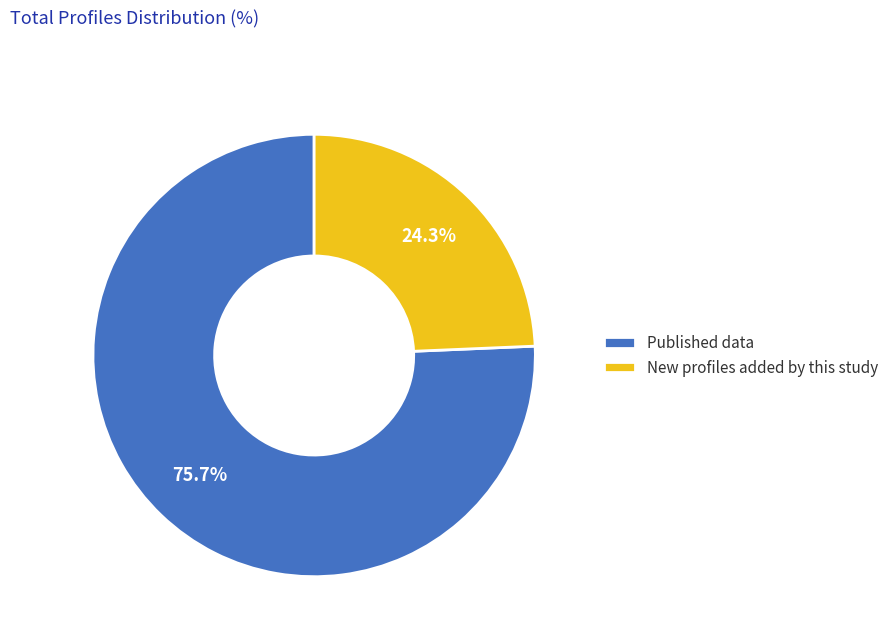

What is the total percentage of New profiles added by this study and Published data?

100.0%